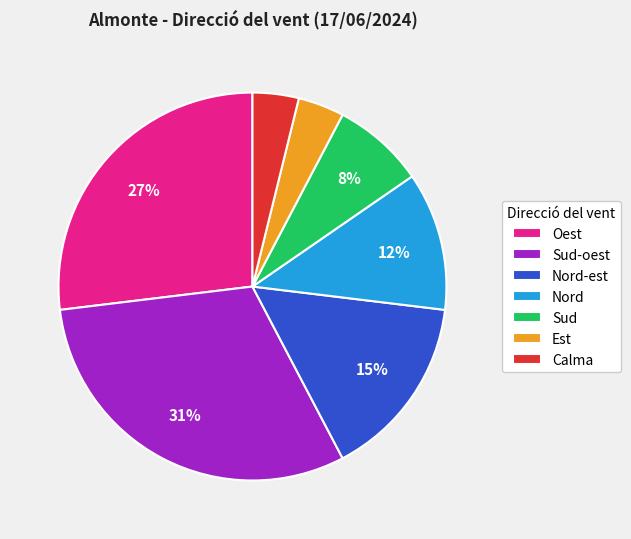

What is the ratio of the value at Nord to the value at Sud-oest?

0.4